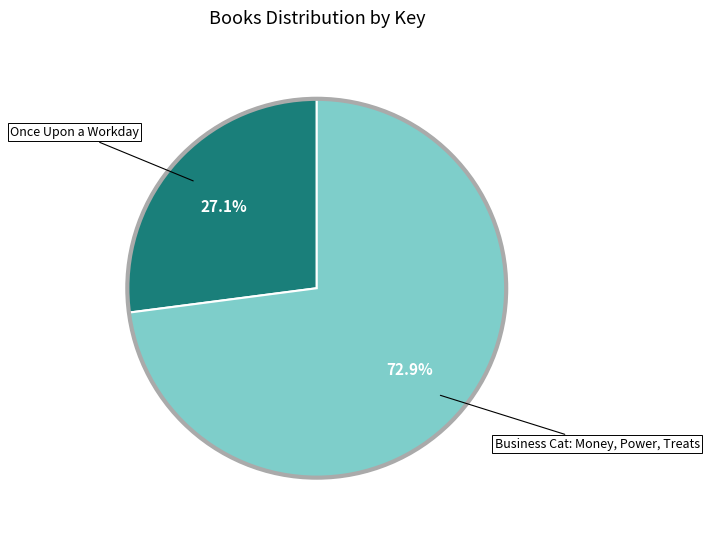

What is the majority slice?

Business Cat: Money, Power, Treats